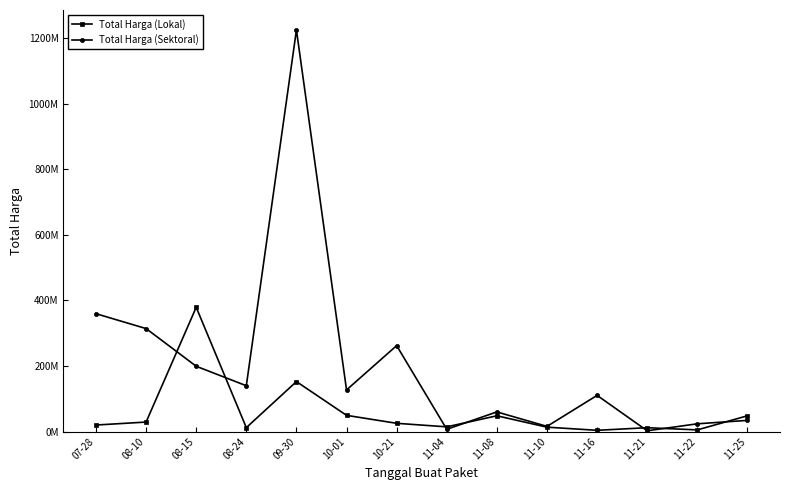

What are all the series names shown in the legend?

Total Harga (Lokal), Total Harga (Sektoral)